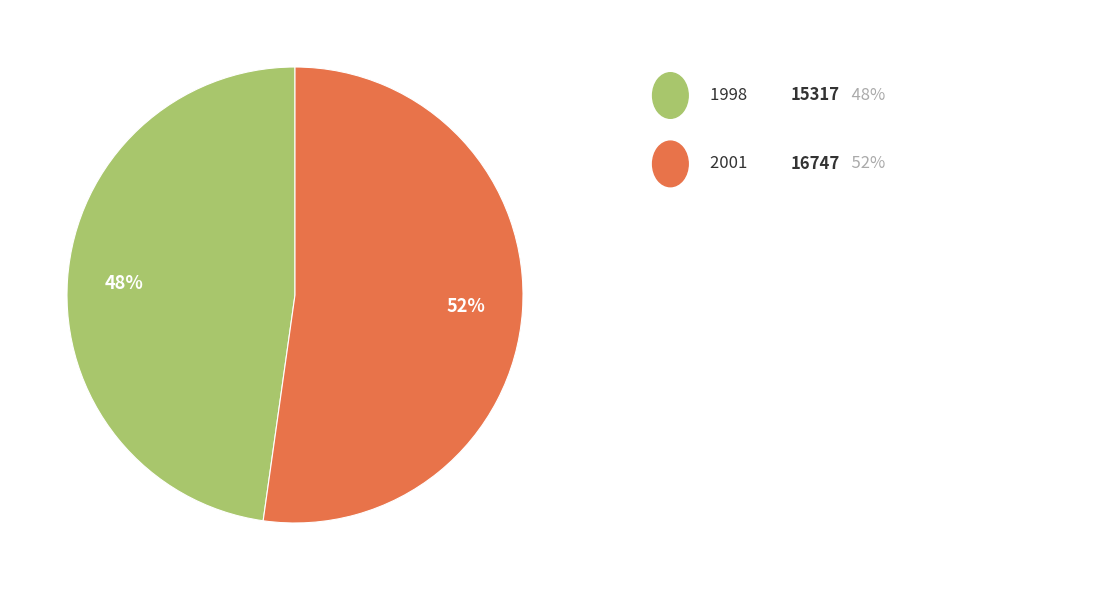

Is there any slice that represents more than half of the pie?

Yes